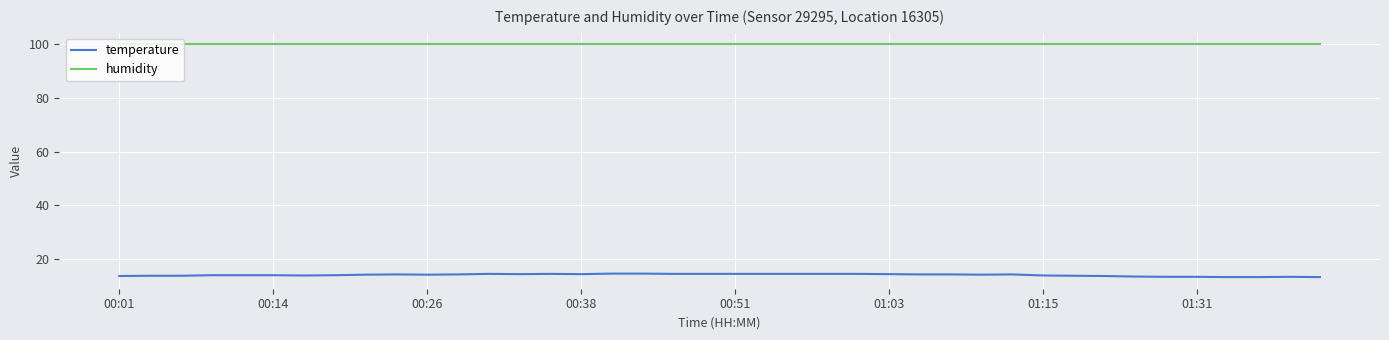

What is the maximum value for temperature?

14.5